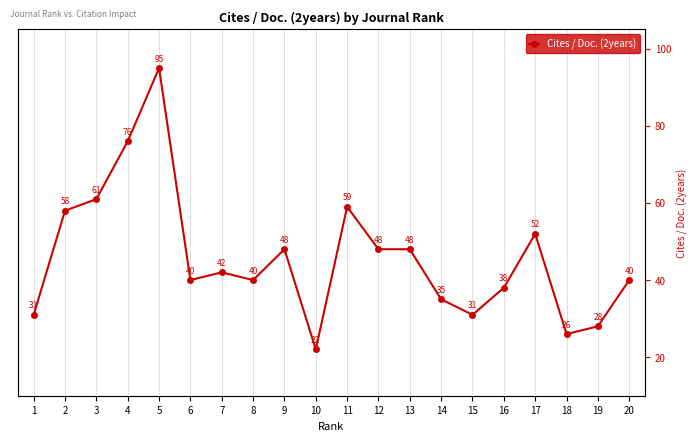

Rank the categories by value from lowest to highest.

10, 18, 19, 1, 15, 14, 16, 6, 8, 20, 7, 9, 12, 13, 17, 2, 11, 3, 4, 5